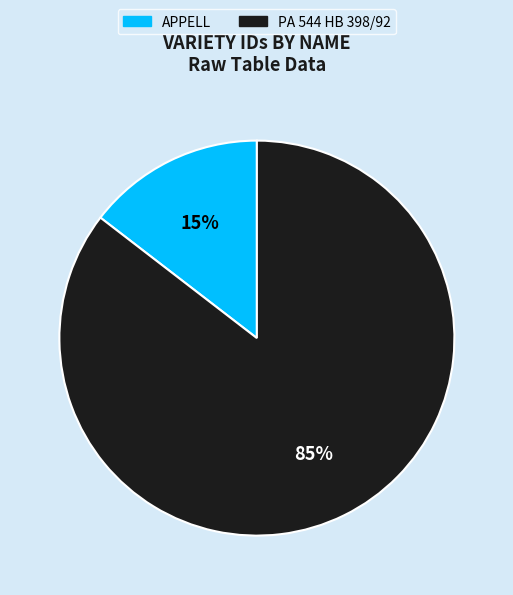

Is it true that PA 544 HB 398/92 is 85% of the pie?

True